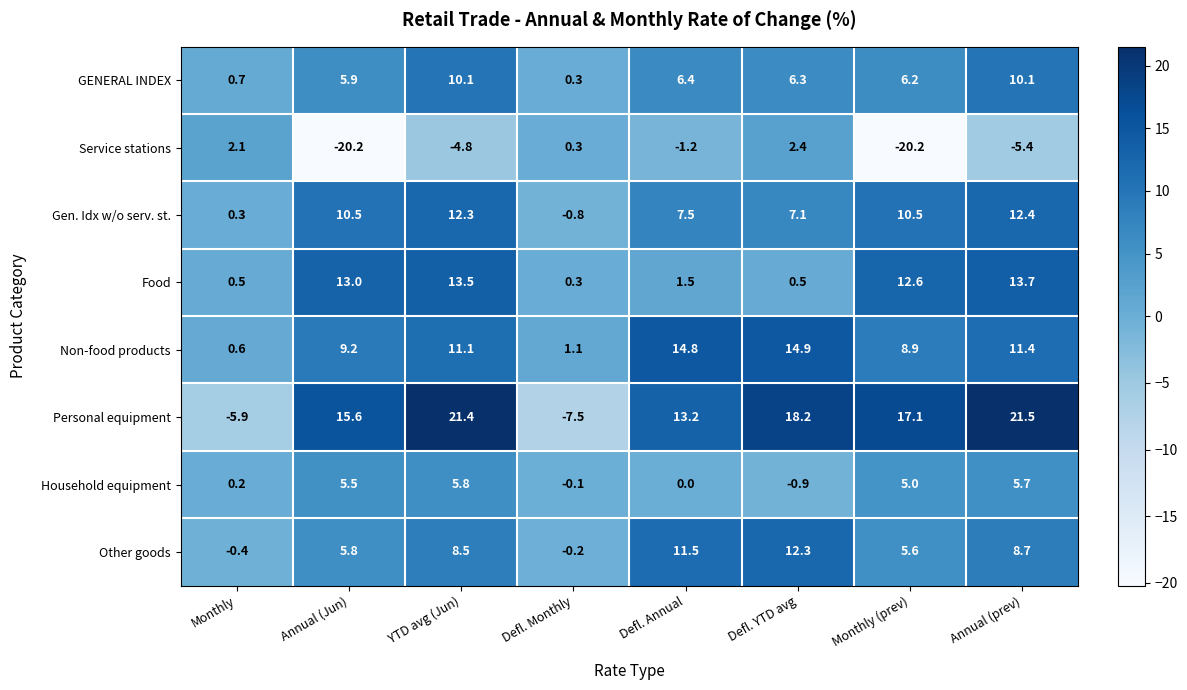

Is the value of Service stations at Monthly (prev) greater than the value of Personal equipment at Monthly (prev)?

No